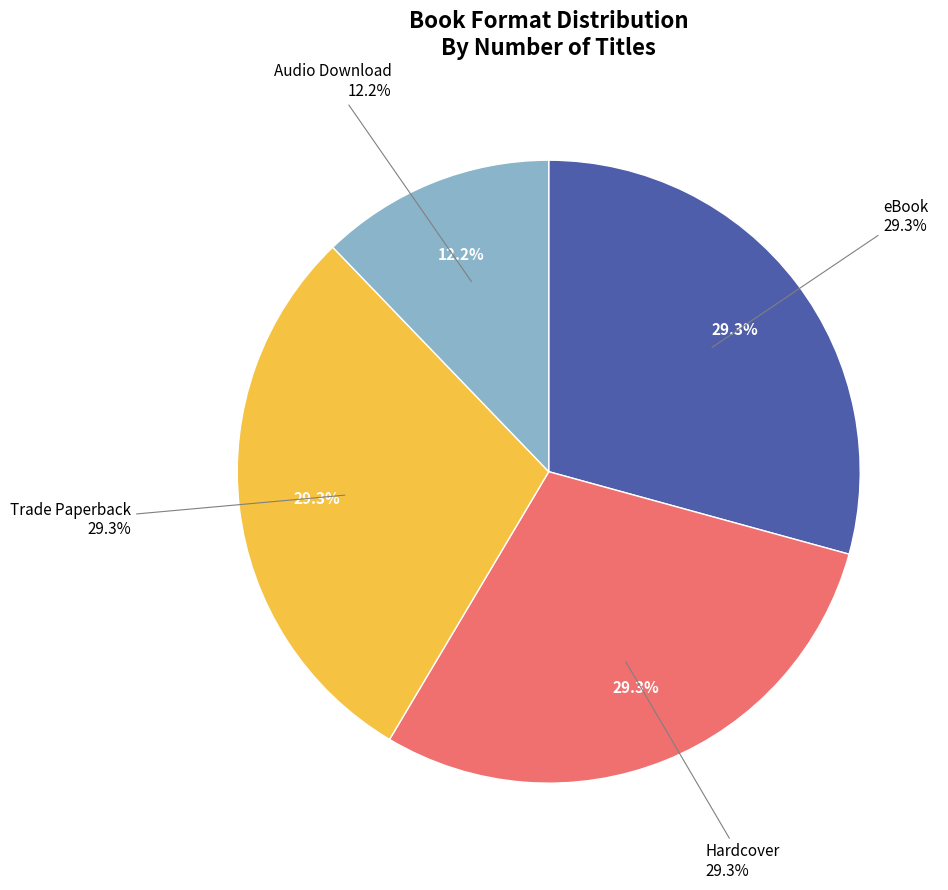

Does Trade Paperback represent more than half of the total?

No